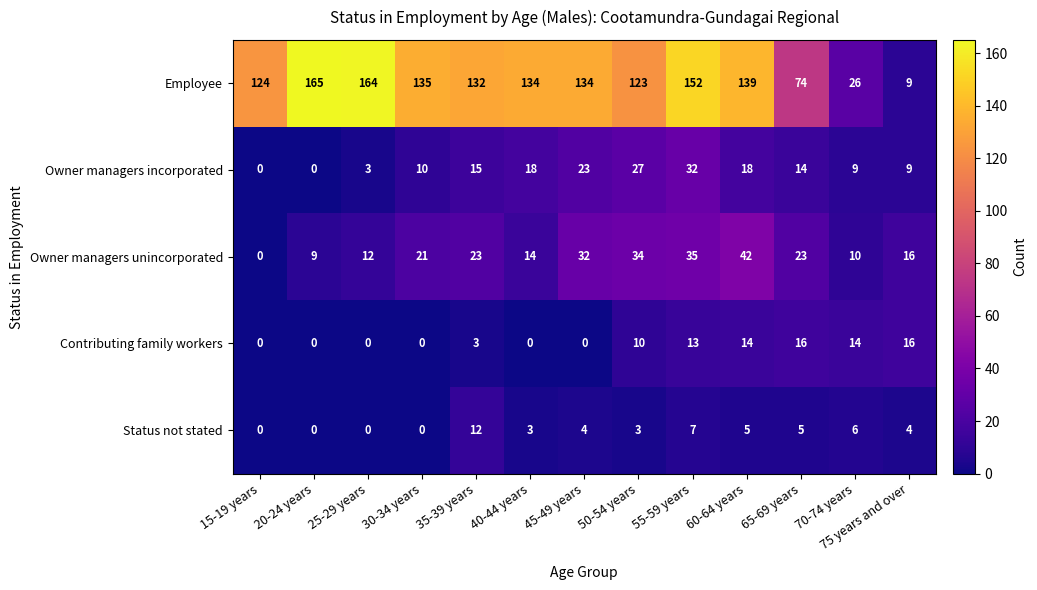

At which label does Owner managers unincorporated reach its minimum?

15-19 years